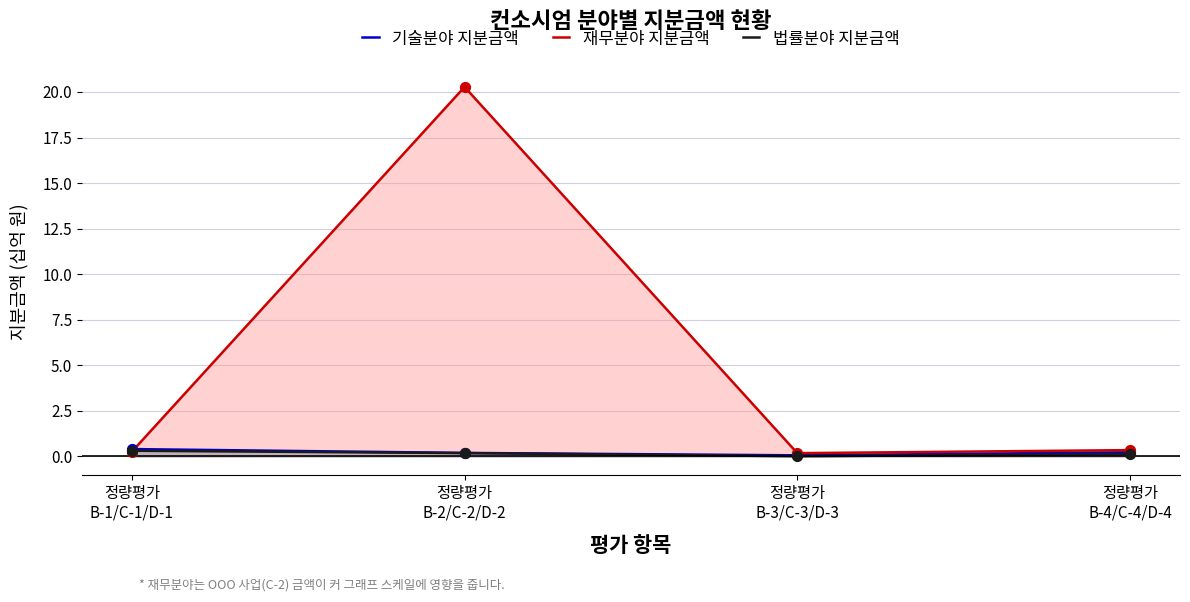

What is the total value across all series at 정량평가
B-1/C-1/D-1?

1.0